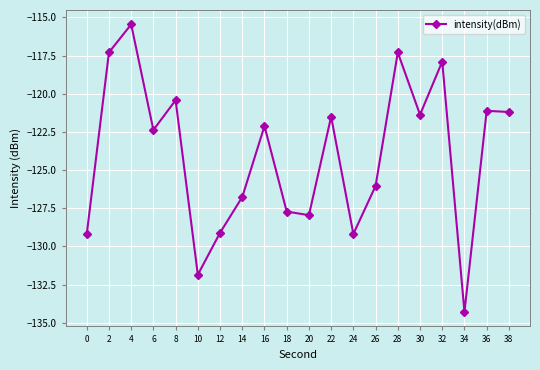

Read the value at 38.

-121.2